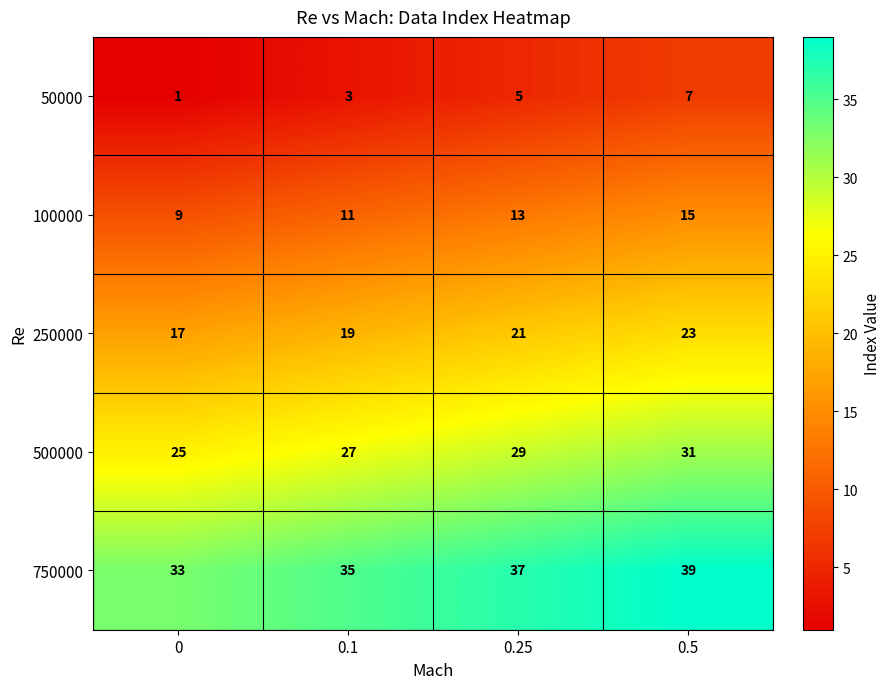

Reading left to right, list all the values displayed in this chart.

50000: 0=1	0.1=3	0.25=5	0.5=7
100000: 0=9	0.1=11	0.25=13	0.5=15
250000: 0=17	0.1=19	0.25=21	0.5=23
500000: 0=25	0.1=27	0.25=29	0.5=31
750000: 0=33	0.1=35	0.25=37	0.5=39